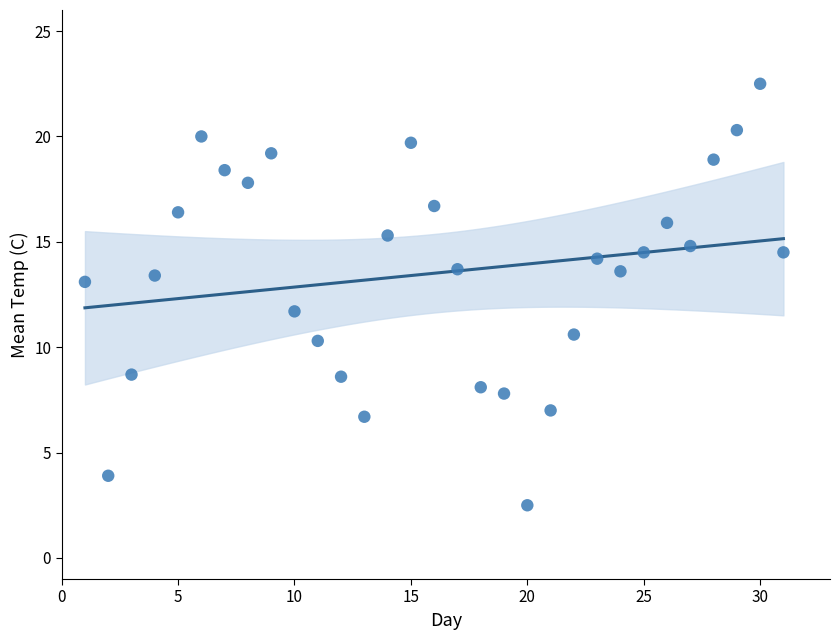

What is the range of Y values (max minus min)?

20.0